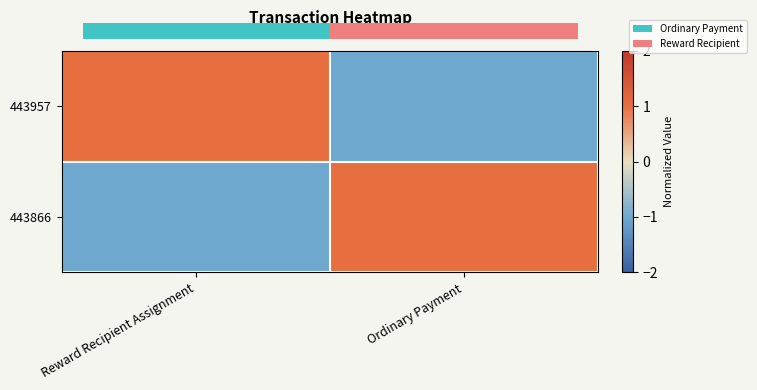

Reading right to left, what are all the values shown in this chart?

443957: Ordinary Payment=-1	Reward Recipient Assignment=1
443866: Ordinary Payment=1	Reward Recipient Assignment=-1